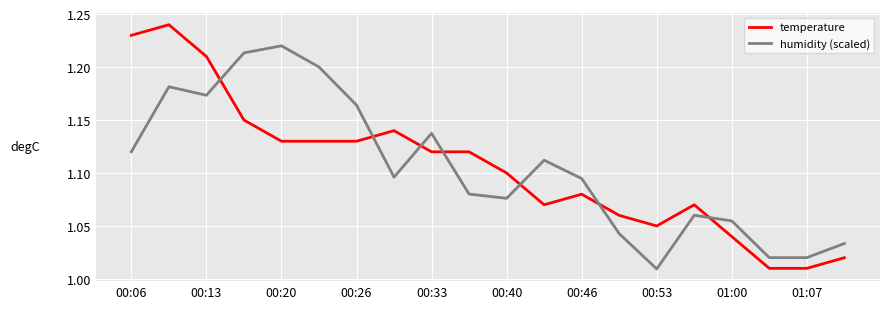

Rank the series by their maximum value, from highest to lowest.

temperature, humidity (scaled)